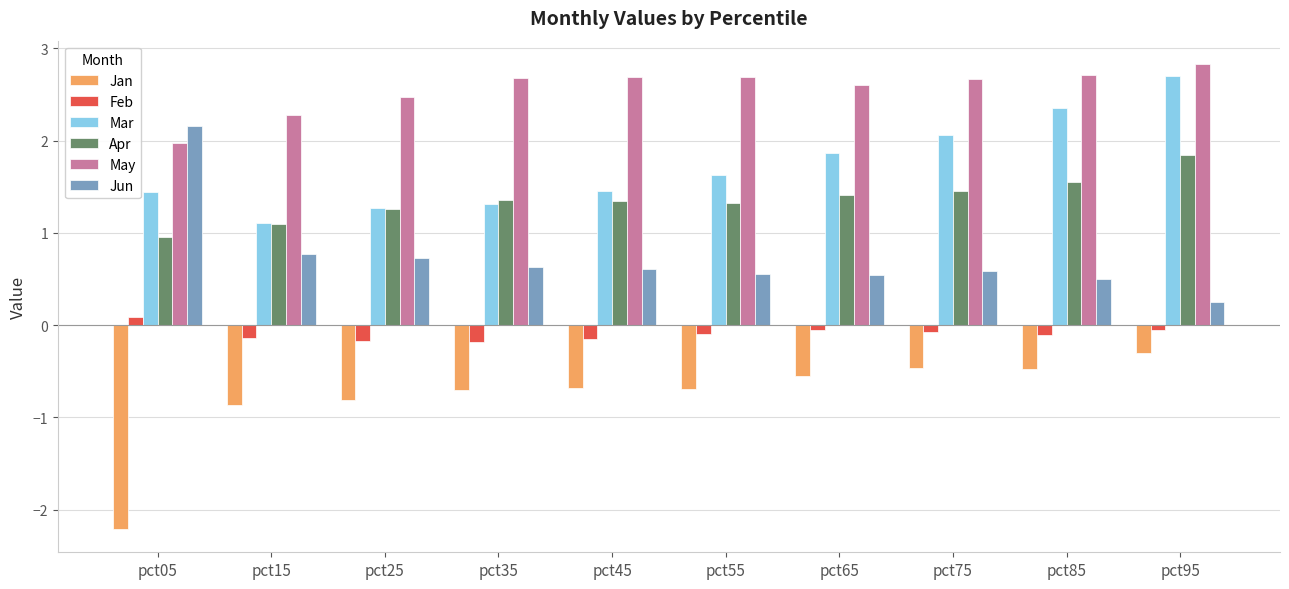

Which series changed the most between pct15 and pct75?

Mar